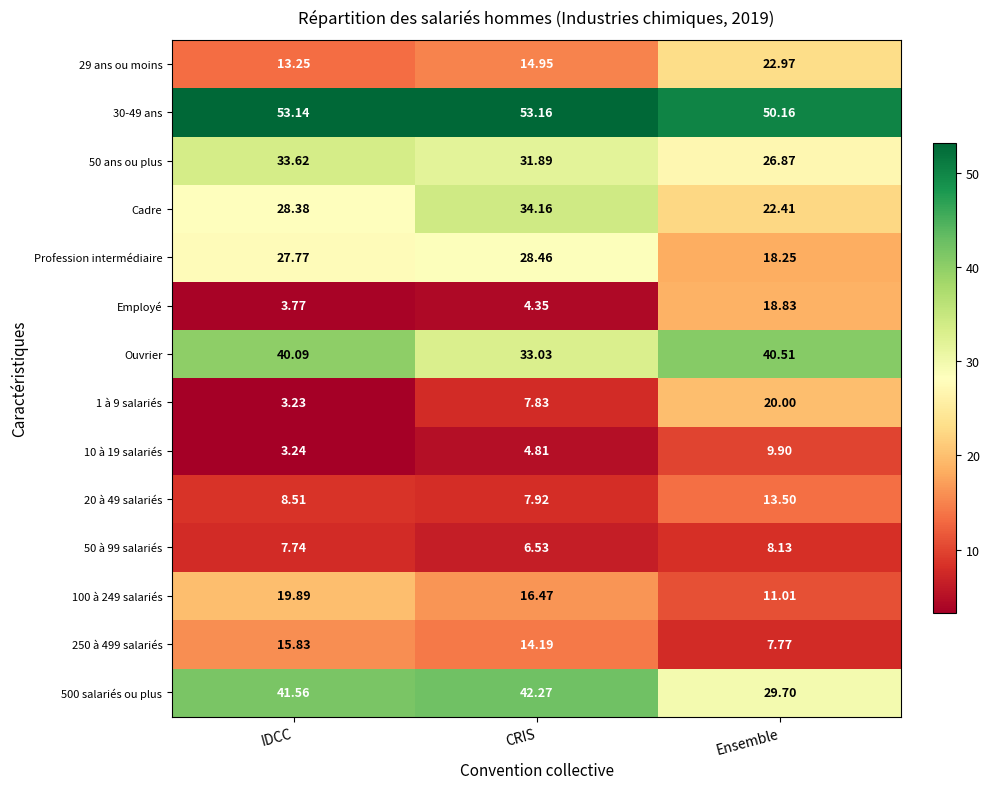

Where is Cadre nearest to the value 28?

IDCC